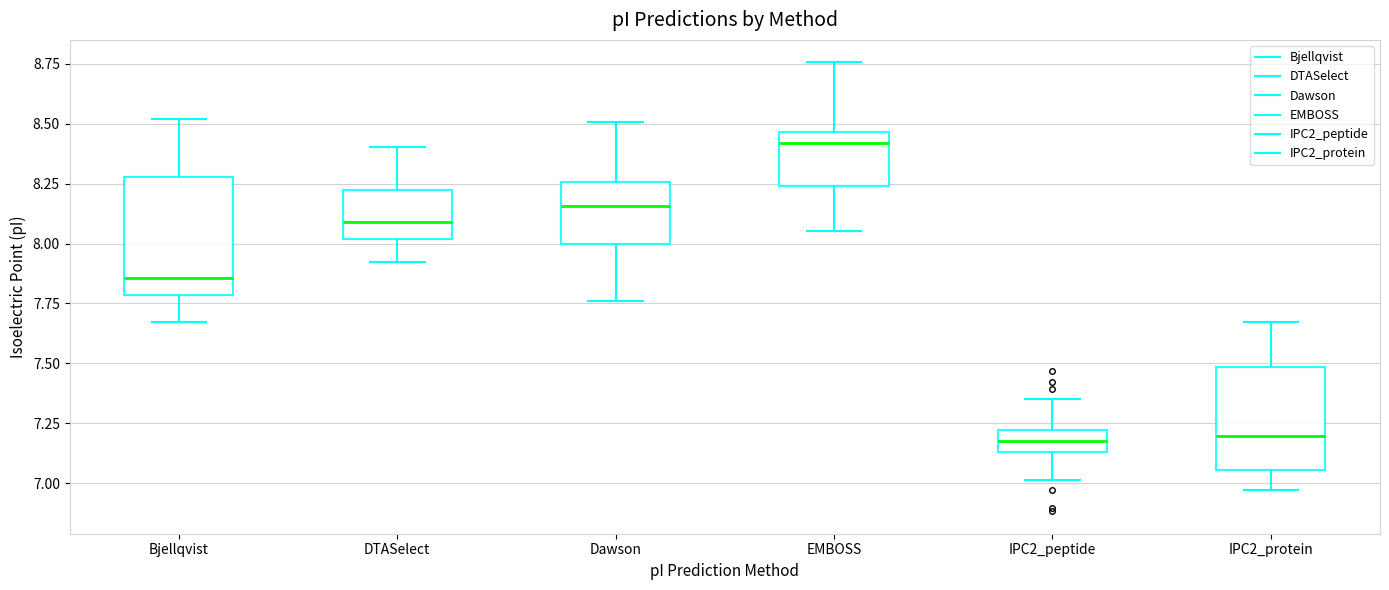

Reading left to right, read every box against the y-axis: the position of its median line, the range the box covers, and the ends of its whiskers. The values are not printed on the chart, so give them approximately, as read against the axis.

Bjellqvist: median 7.85, box 7.80 to 8.30, whiskers 7.65 to 8.50
DTASelect: median 8.10, box 8.00 to 8.20, whiskers 7.90 to 8.40
Dawson: median 8.15, box 8.00 to 8.25, whiskers 7.75 to 8.50
EMBOSS: median 8.40, box 8.25 to 8.45, whiskers 8.05 to 8.75
IPC2_peptide: median 7.20 (inside the box), box 7.15 to 7.20, whiskers 7.00 to 7.35
IPC2_protein: median 7.20, box 7.05 to 7.50, whiskers 6.95 to 7.65